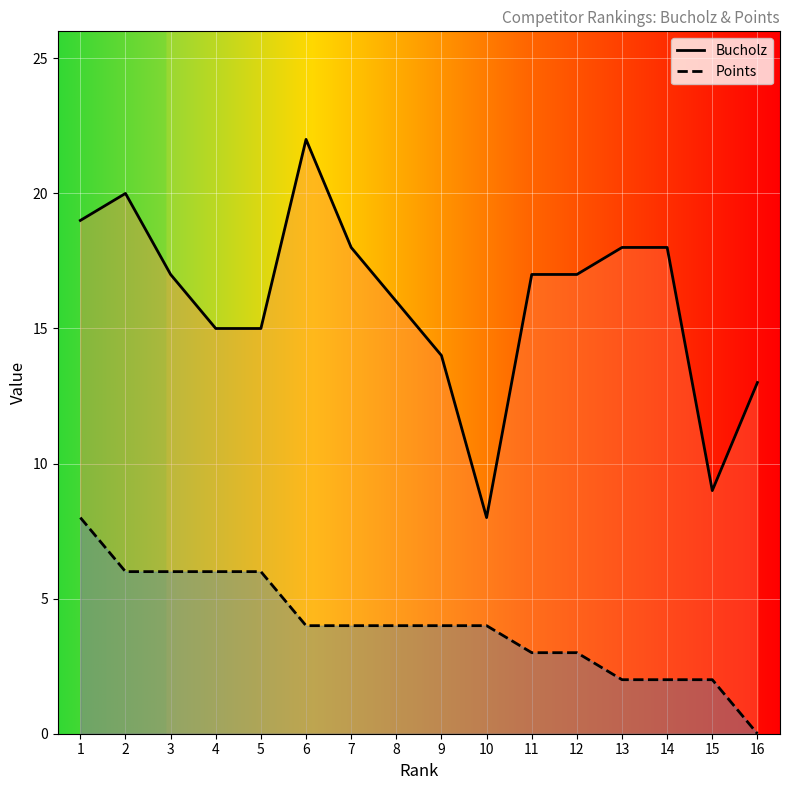

Is the value of Bucholz at 1 greater than the value of Points at 1?

Yes